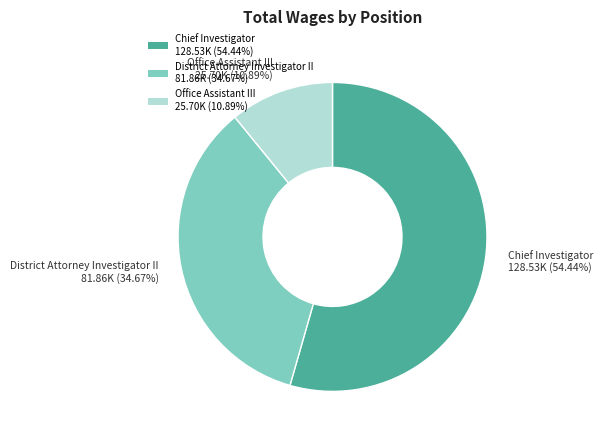

What is the majority slice?

Chief Investigator